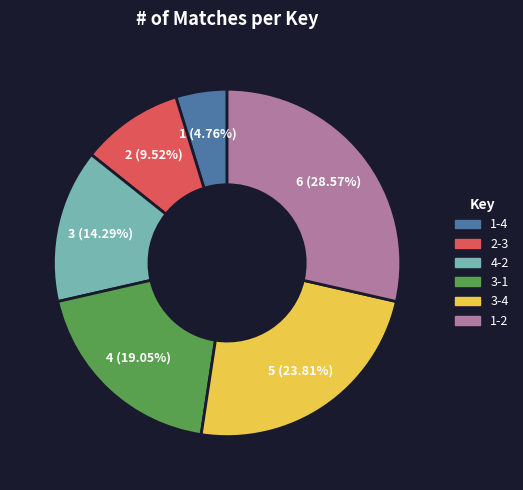

To the nearest percent, what portion does 1-4 represent?

5%